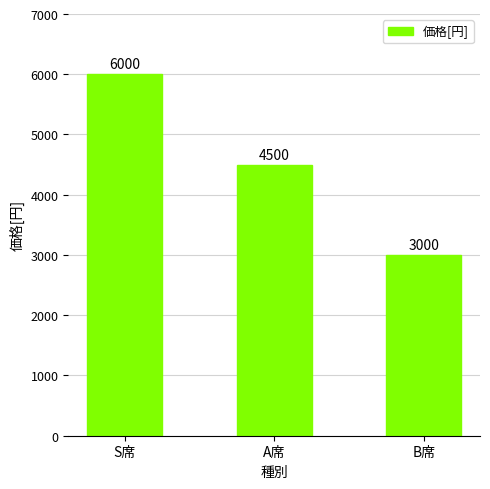

Between A席 and S席, which is larger?

S席